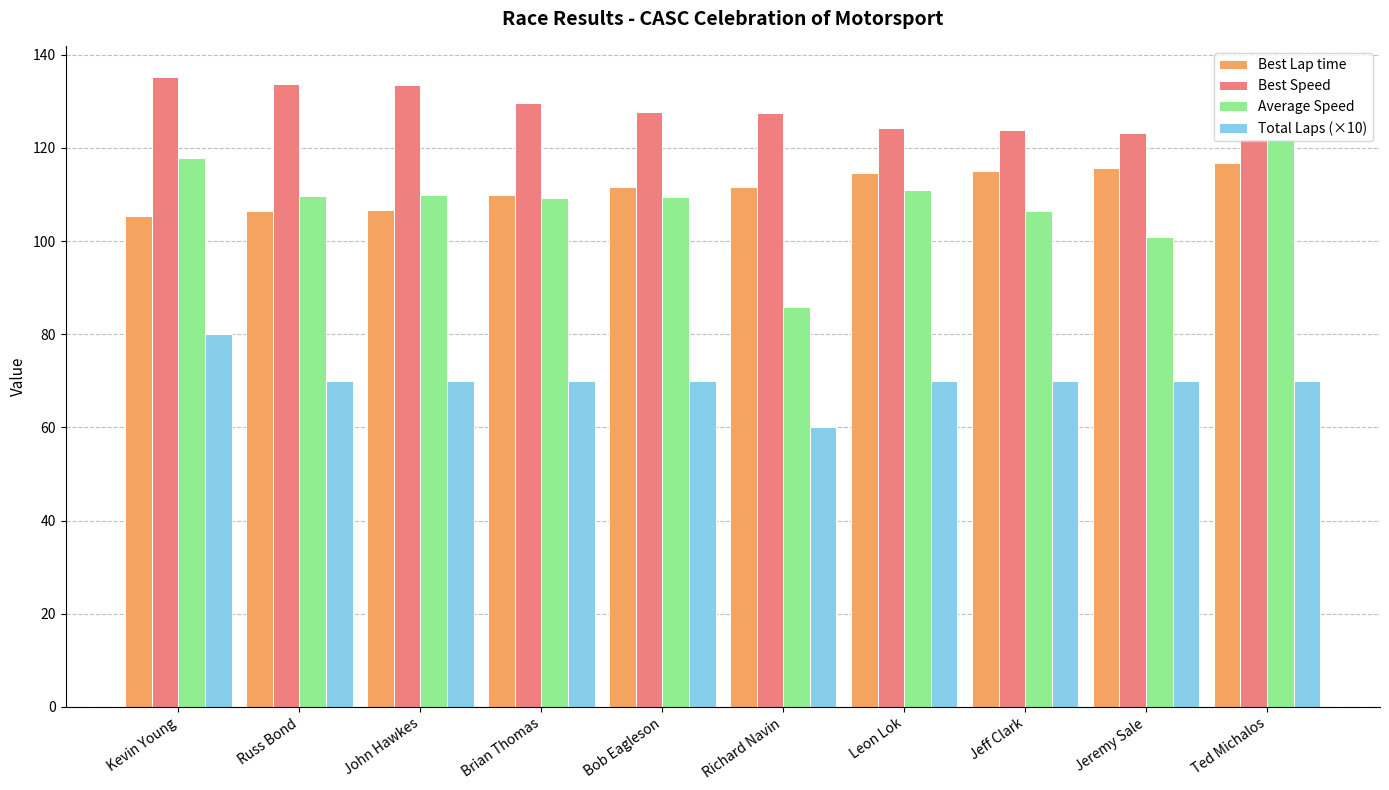

What is the average value of the Total Laps (×10) series?

70.0